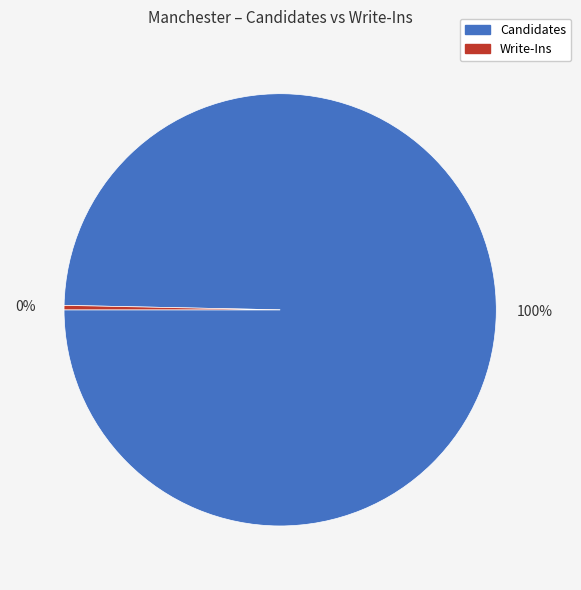

Is there a majority slice in this chart?

Yes